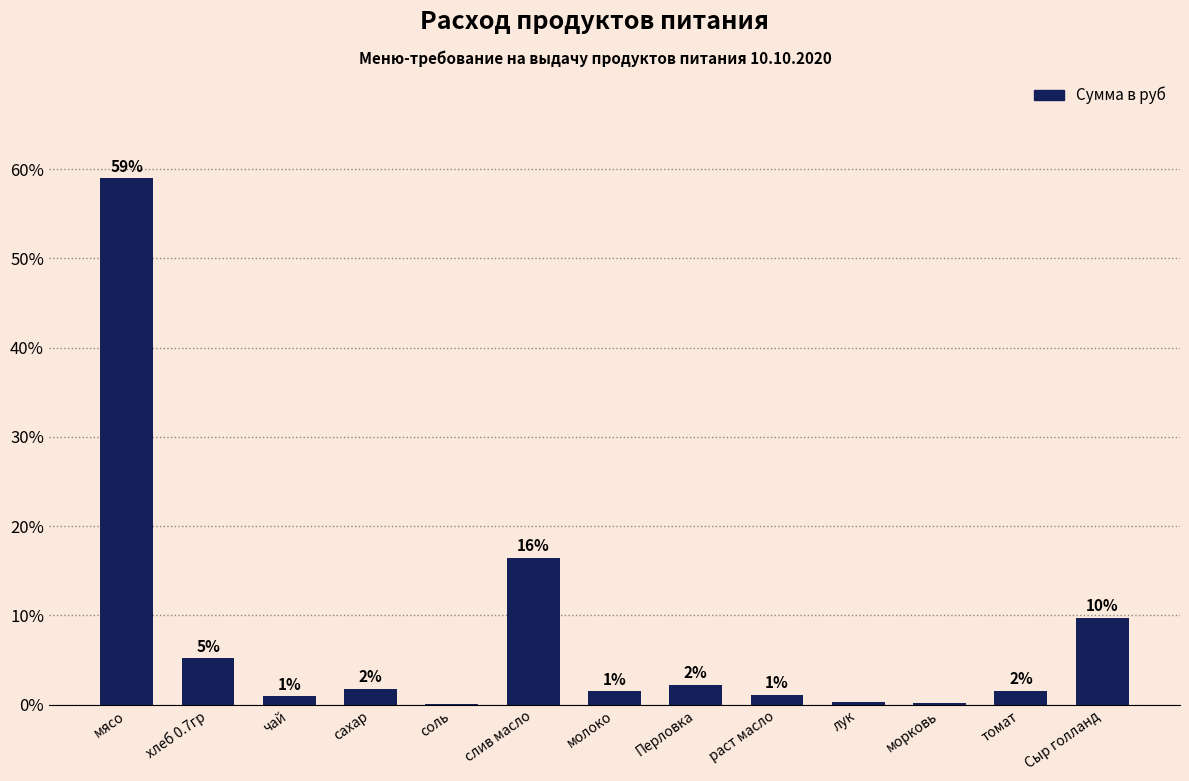

Reading right to left, extract all data points from this chart.

Сыр голланд=9.7	томат=1.5	морковь=0.2	лук=0.3	раст масло=1.1	Перловка=2.2	молоко=1.5	слив масло=16.4	соль=0.1	сахар=1.8	чай=0.9	хлеб 0.7гр=5.2	мясо=59.0